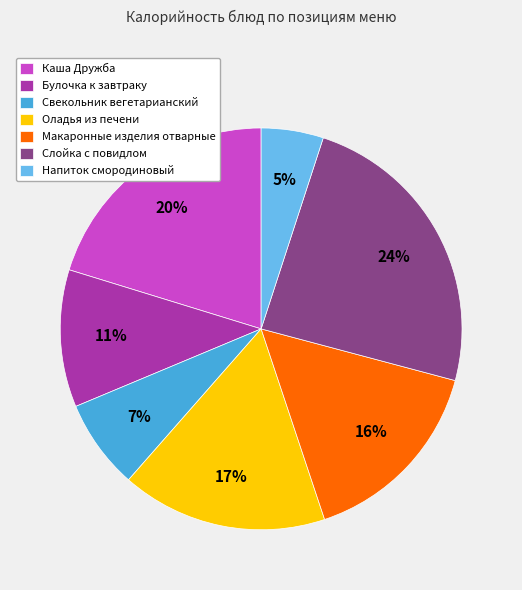

To the nearest percent, what portion does Булочка к завтраку represent?

11%